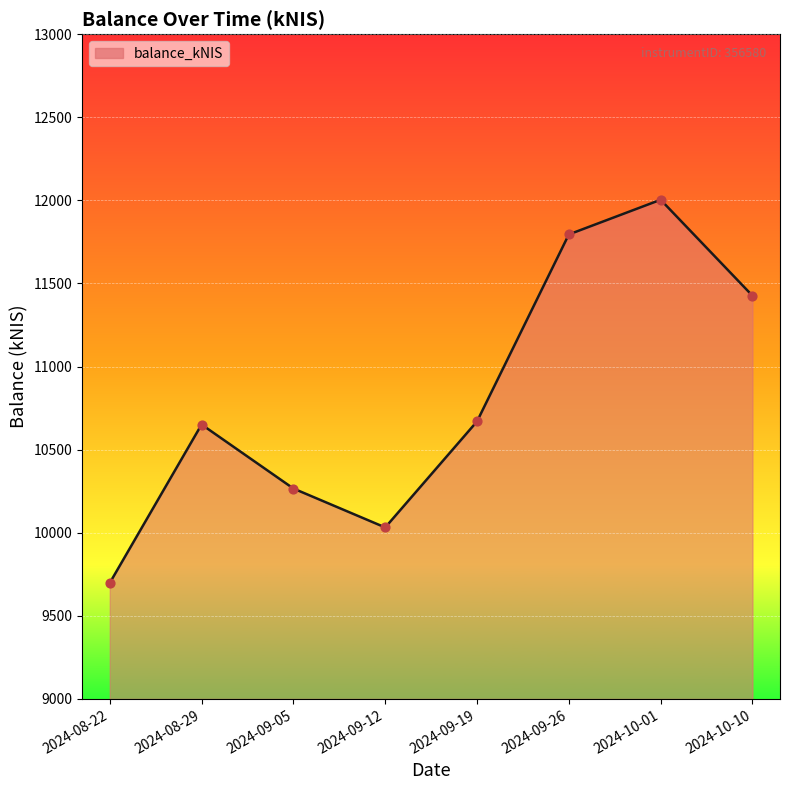

Which has a higher value, 2024-08-22 or 2024-09-12?

2024-09-12